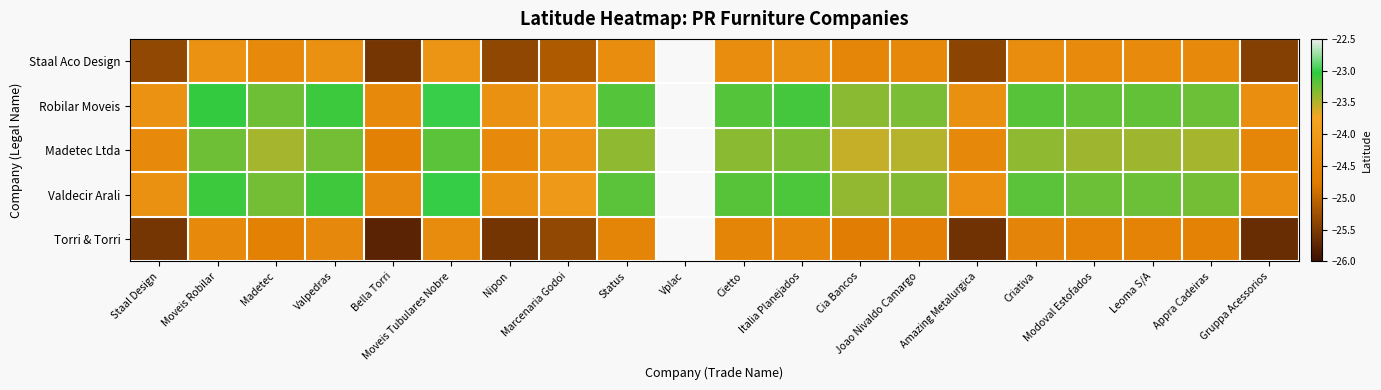

How many series are shown in this chart?

5